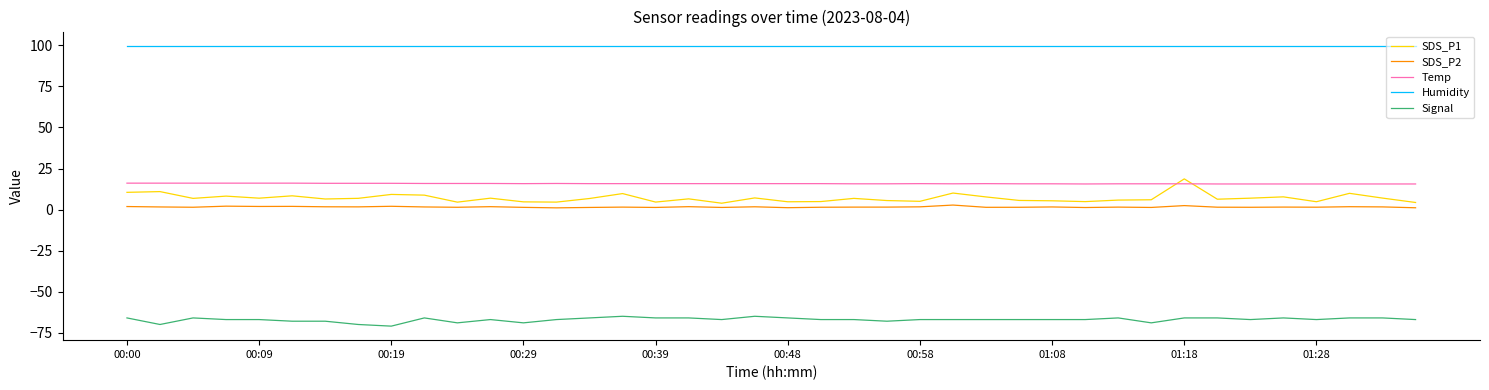

Which series has the largest range (max minus min)?

SDS_P1